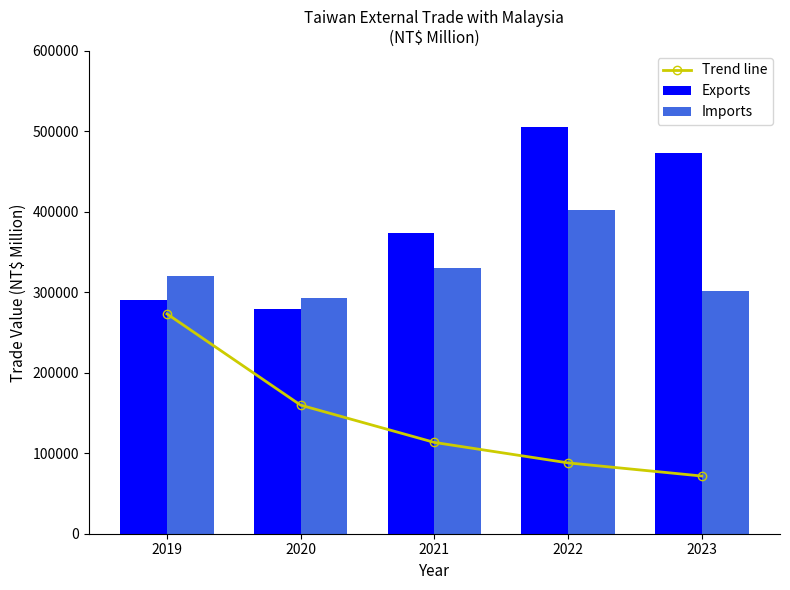

How many values in the Exports series exceed 373298?

2